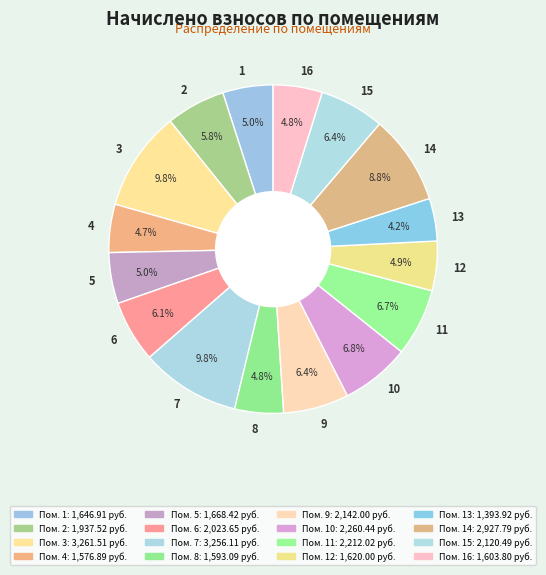

Which has a higher value, 15 or 4?

15